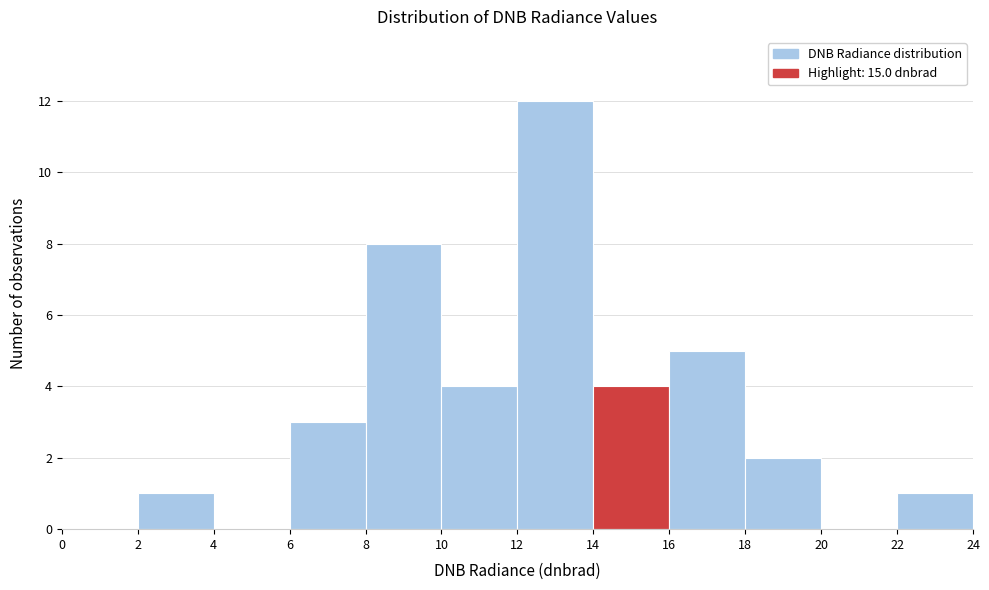

Reading left to right, transcribe this chart: for each bar, give the range it covers on the x-axis and its height. The values are not printed on the chart, so give them approximately, as read against the axis.

0 to 2: 0
2 to 4: 1
4 to 6: 0
6 to 8: 3
8 to 10: 8
10 to 12: 4
12 to 14: 12
14 to 16: 4
16 to 18: 5
18 to 20: 2
20 to 22: 0
22 to 24: 1